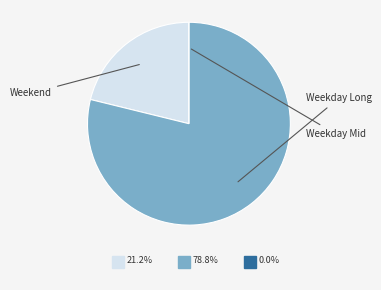

Does any single category account for the majority?

Yes